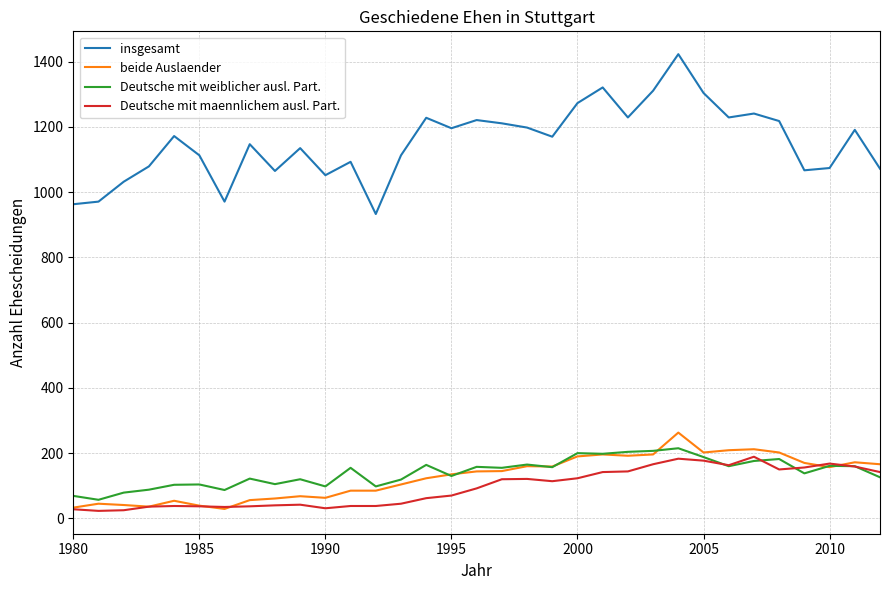

Which series has the largest total across all categories?

insgesamt